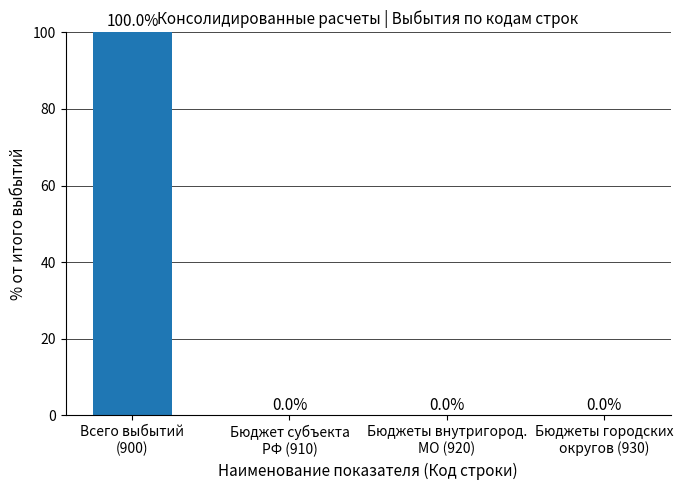

What is the sum of all values?

100